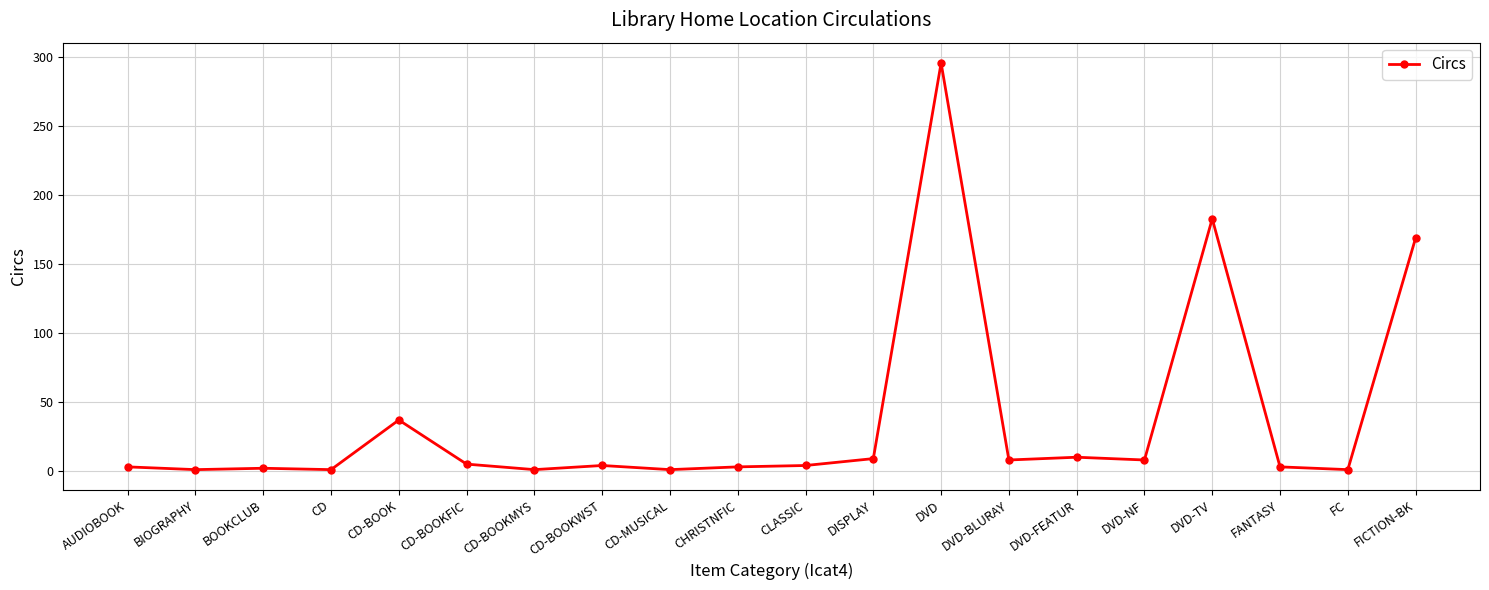

True or false: there are more than 2 points higher than both neighbors.

True